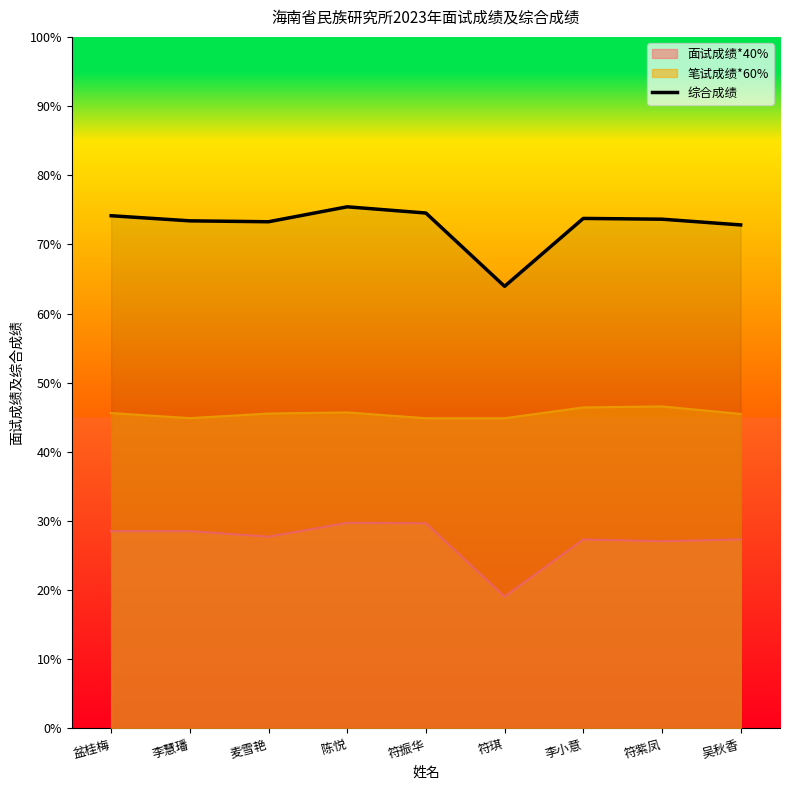

What is the change in value from 盆桂梅 to 李小意?

-0.4